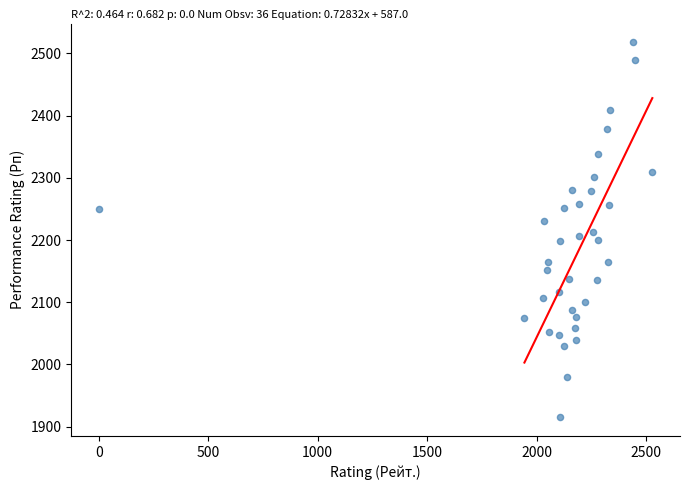

What is the range of X values (max minus min)?

2528